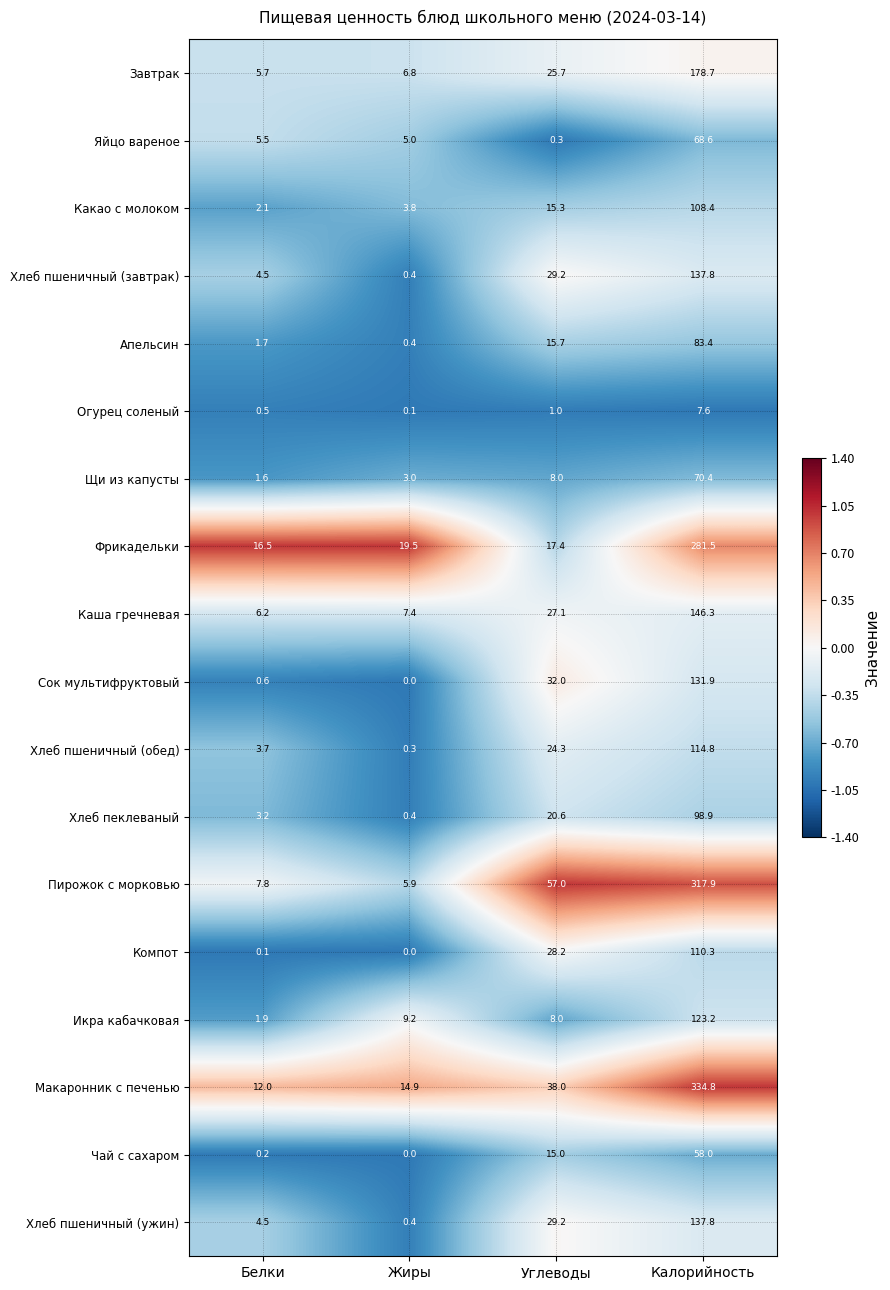

At which category is the sum across all series the highest?

Калорийность